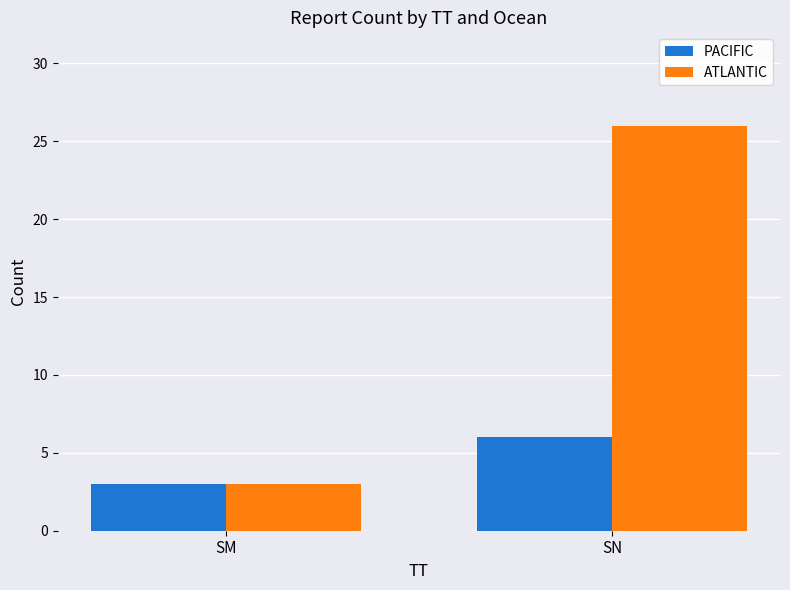

What is the total value across all series at SN?

32